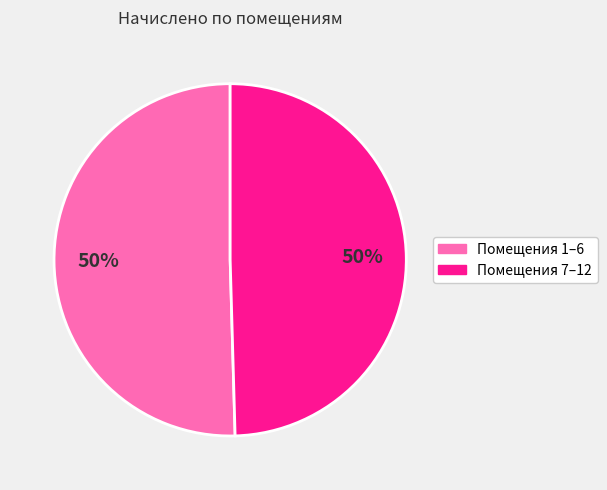

To the nearest percent, what is the average slice percentage?

50%